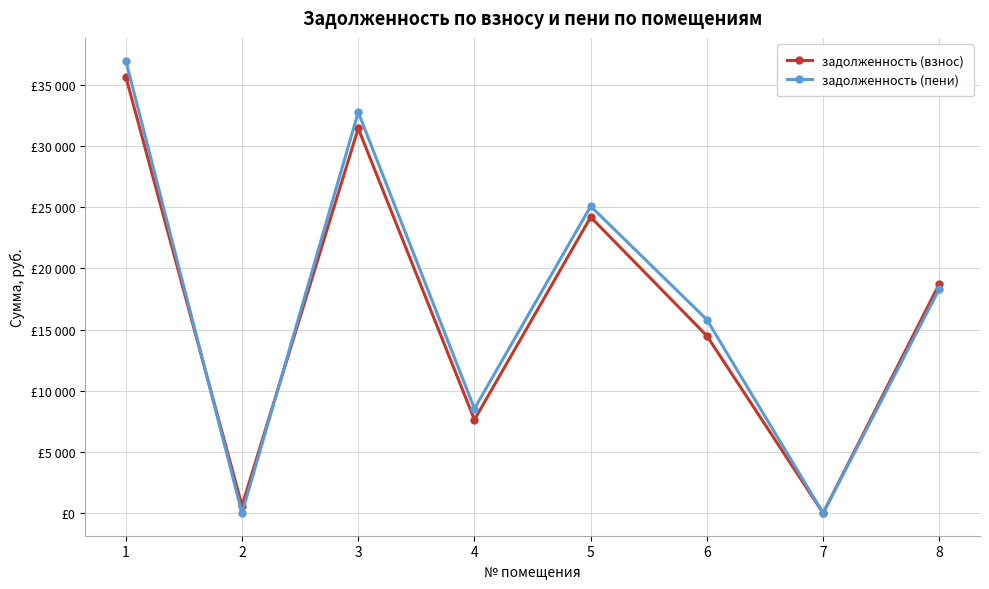

What are all the series names shown in the legend?

задолженность (взнос), задолженность (пени)